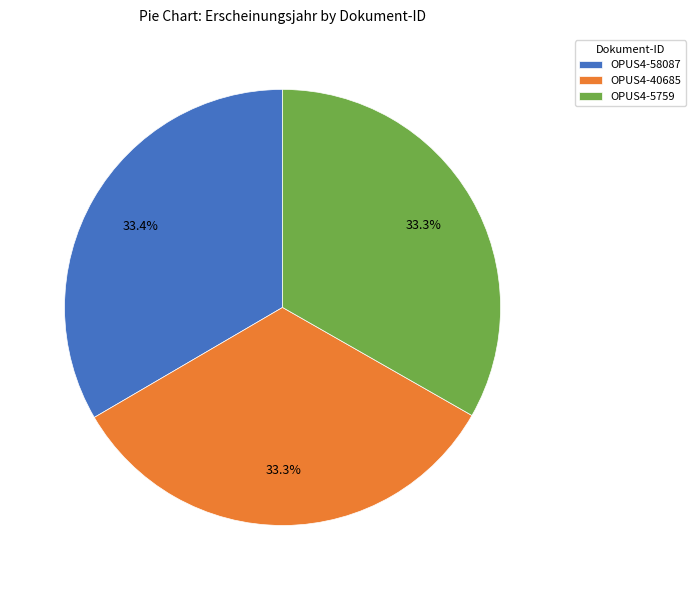

True or false: OPUS4-40685 accounts for 41% of the total.

False